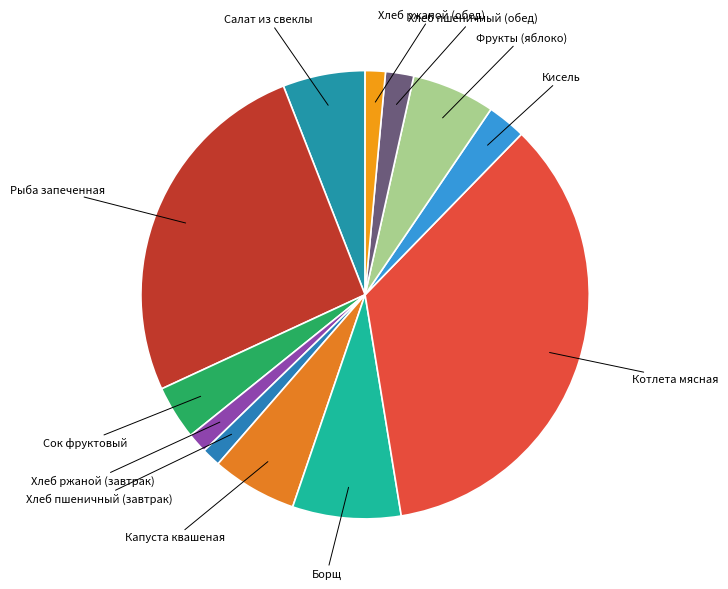

Which slice is the largest?

Котлета мясная